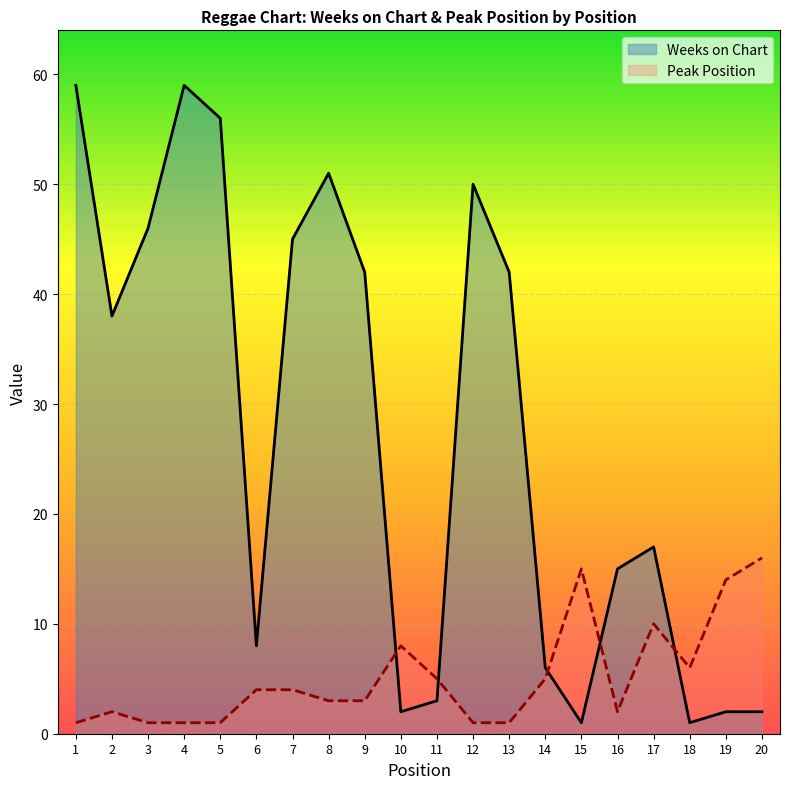

How many intersections are there between Peak Position and Weeks on Chart?

5